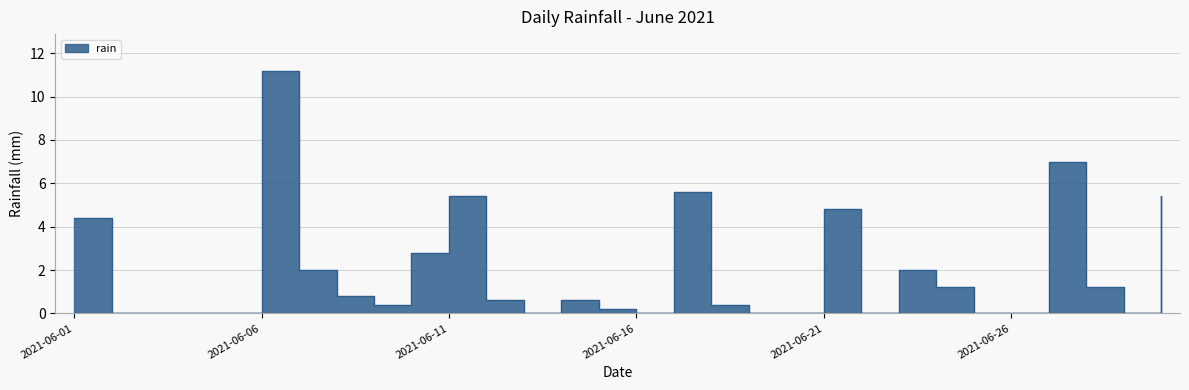

How many positive values are there?

18